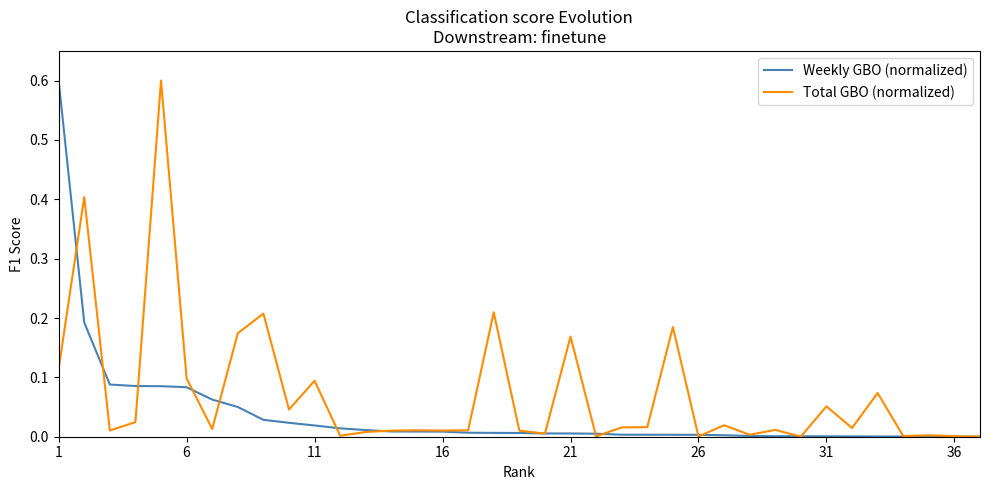

Which series has the largest total across all categories?

Total GBO (normalized)